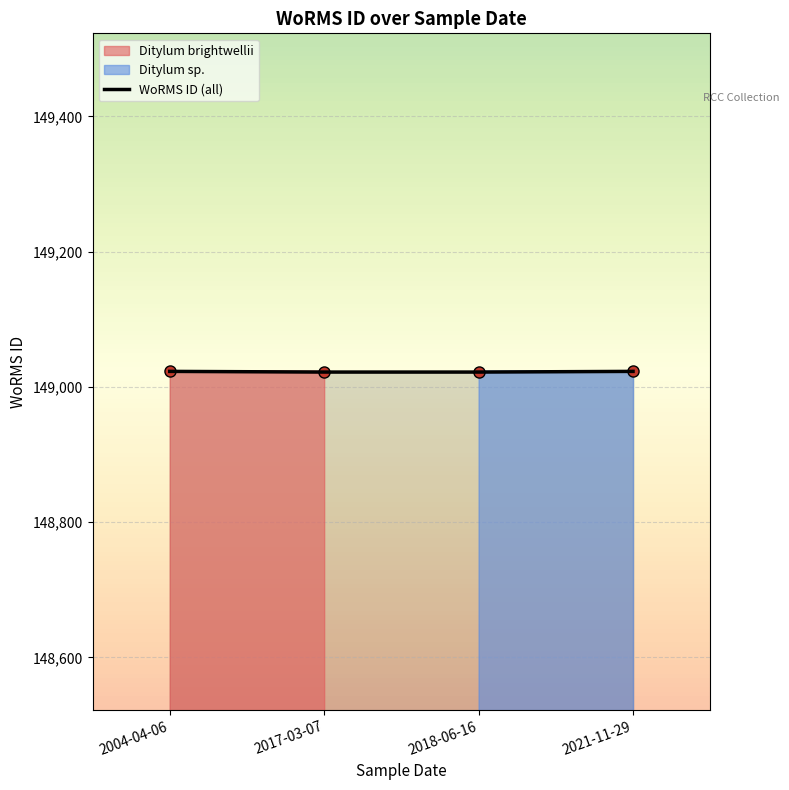

Which has a higher value, 2004-04-06 or 2018-06-16?

2004-04-06